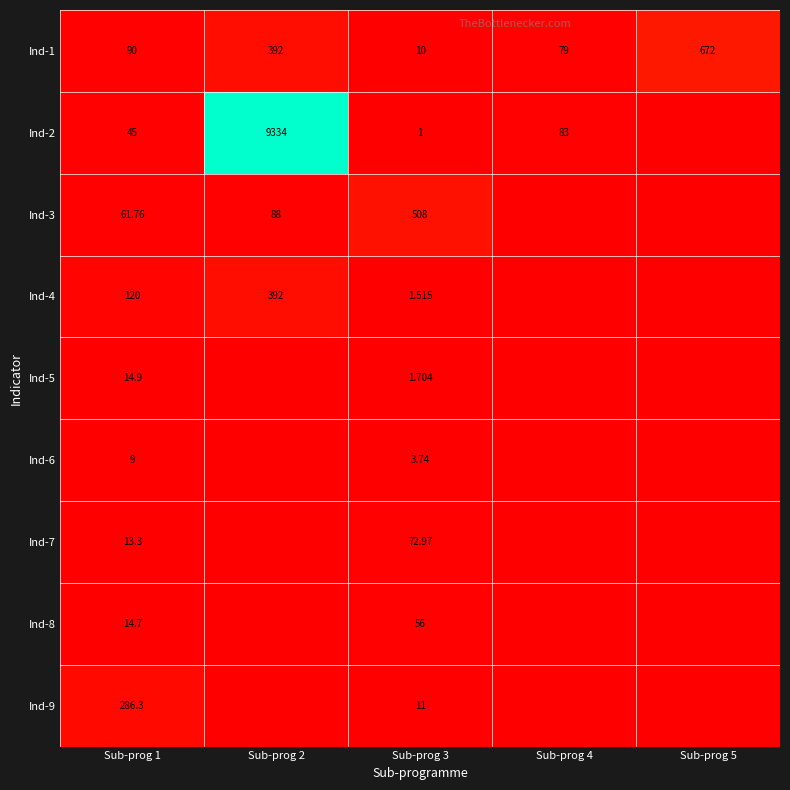

Rank the series at Sub-prog 1 from highest to lowest value.

Ind-9, Ind-4, Ind-1, Ind-3, Ind-2, Ind-5, Ind-8, Ind-7, Ind-6